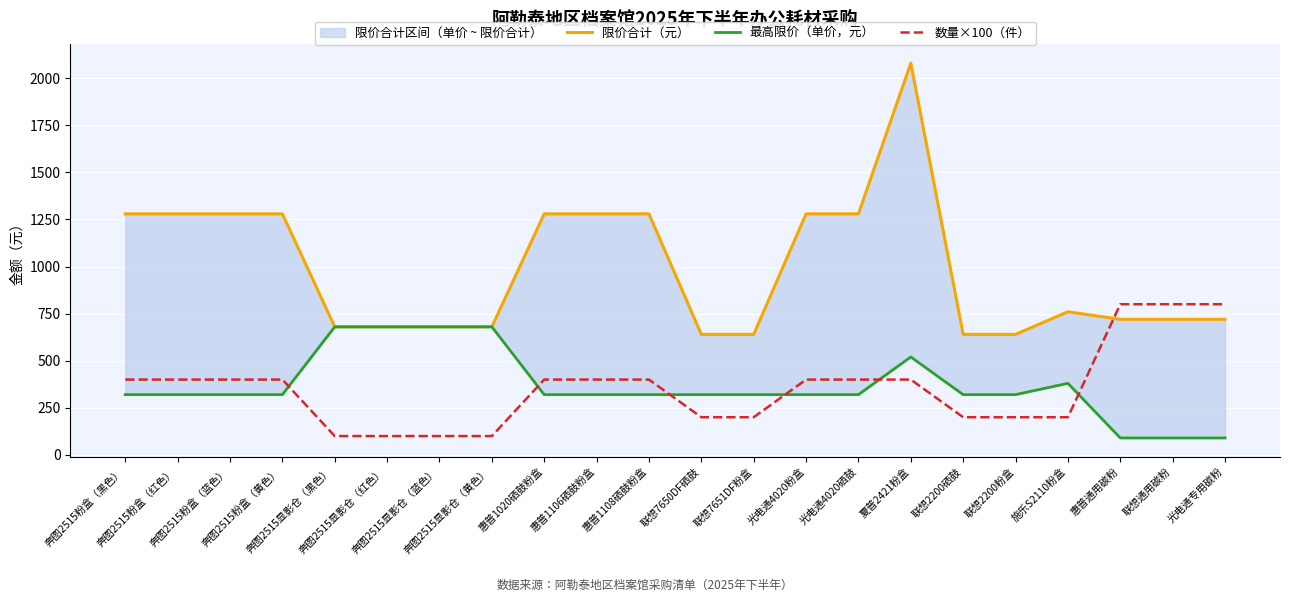

What is the approximate value of 限价合计（元） at 联想2200粉盒?

640